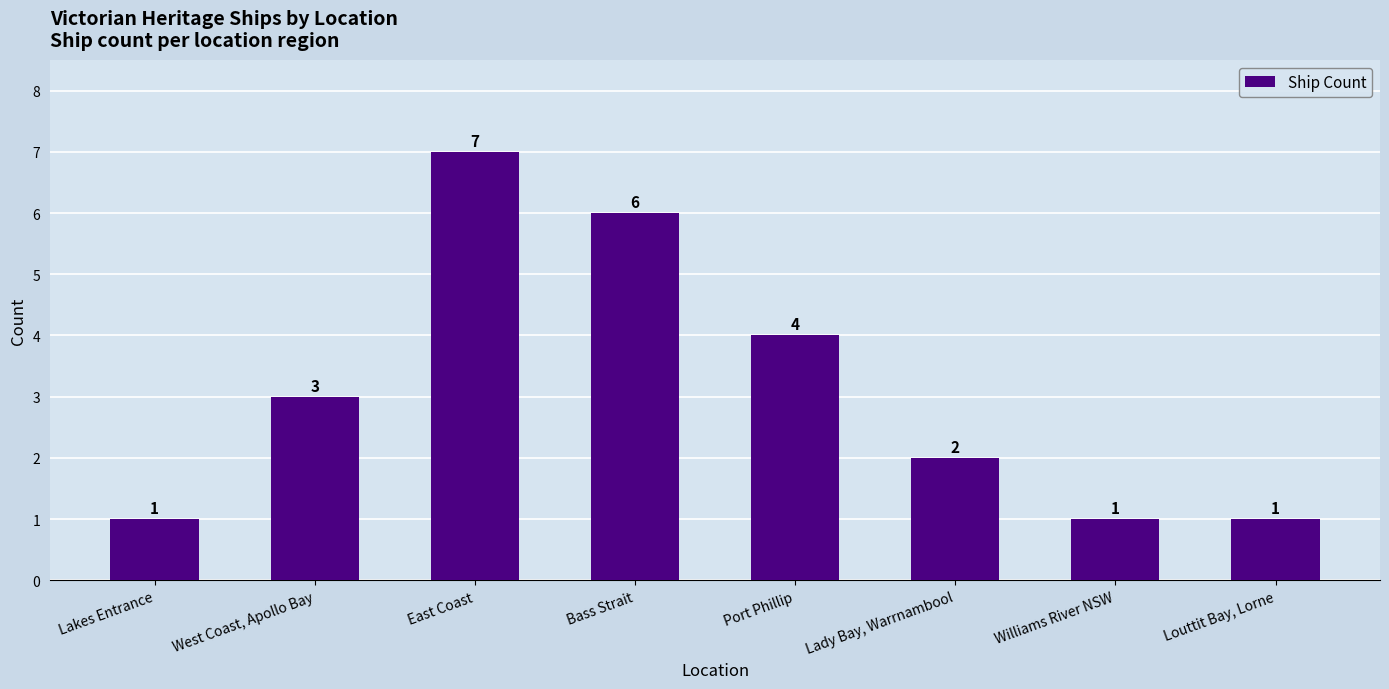

What is the value of the 1st bar from the left?

1